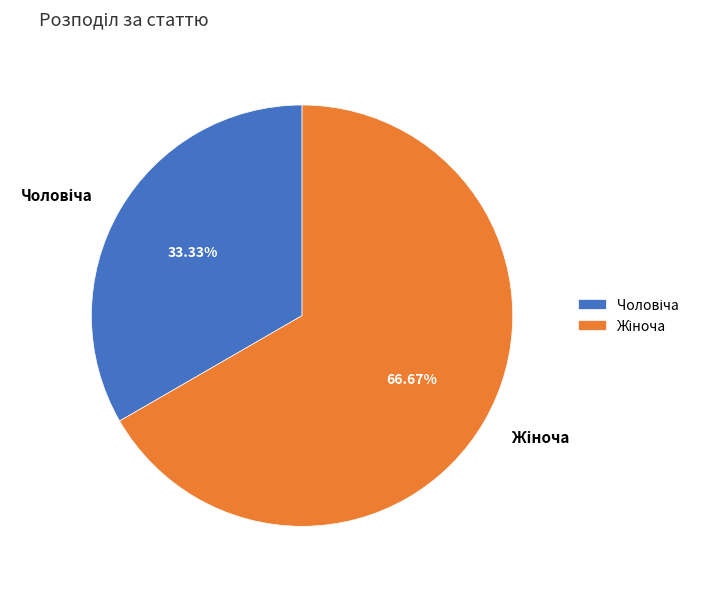

Does any single category account for the majority?

Yes